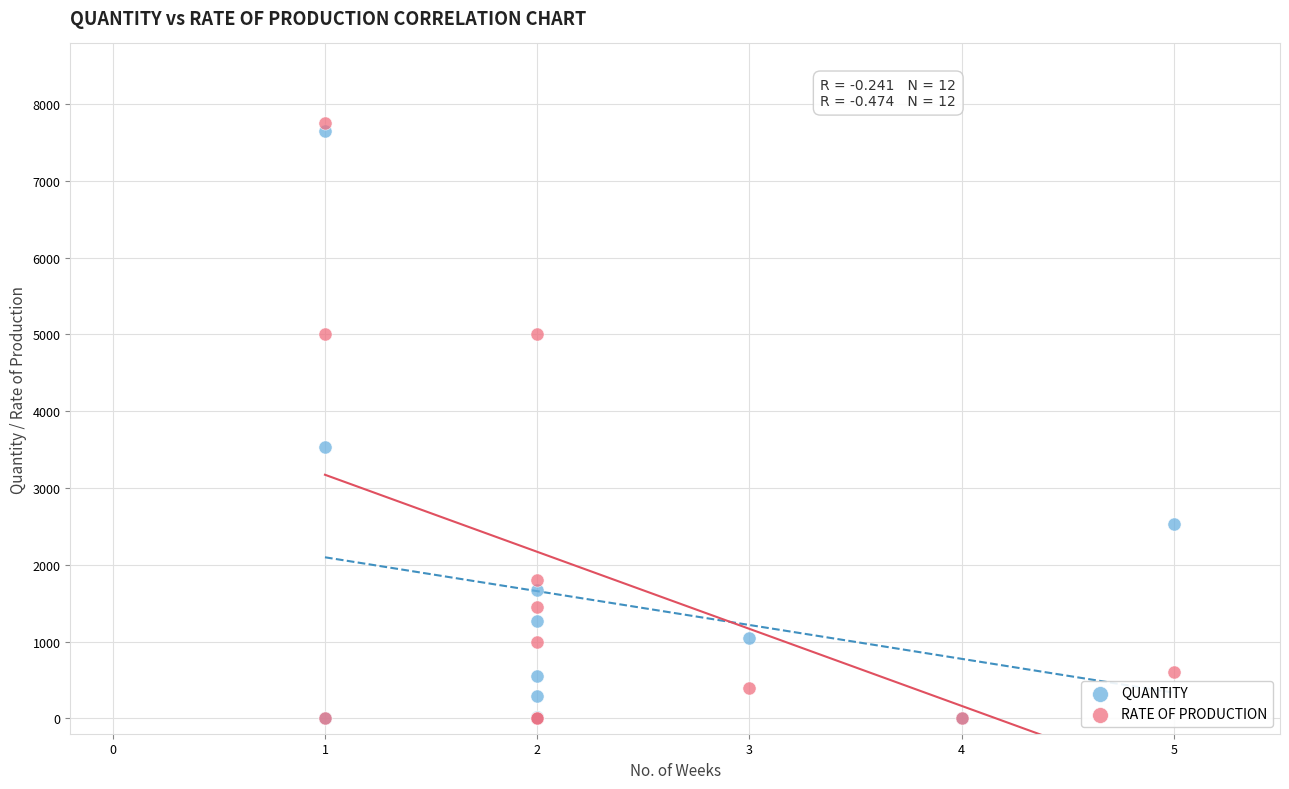

What are all the series names shown in the legend?

QUANTITY, RATE OF PRODUCTION